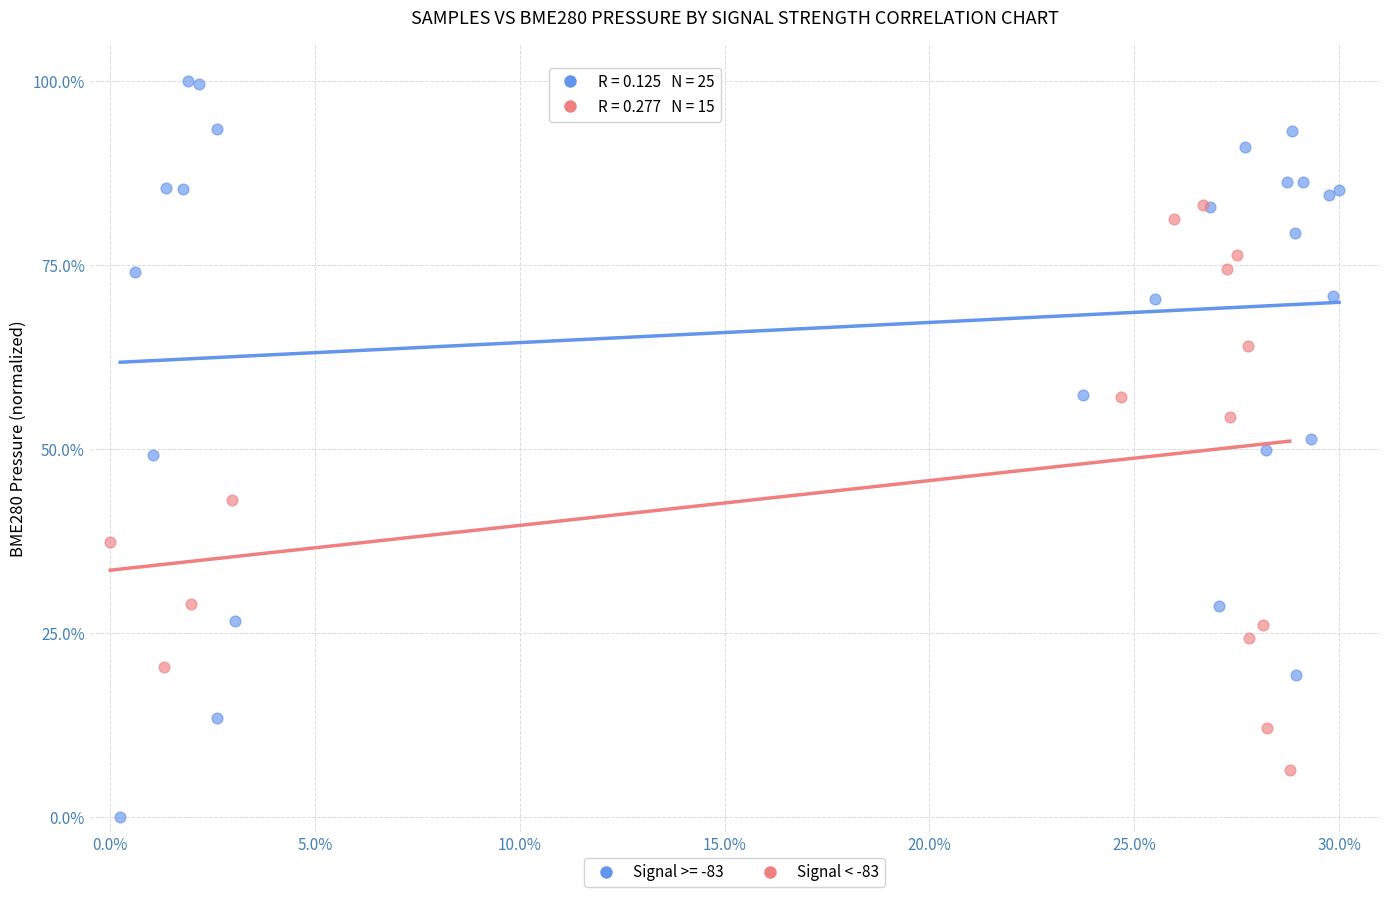

Which series contains the highest Y value?

Signal >= -83